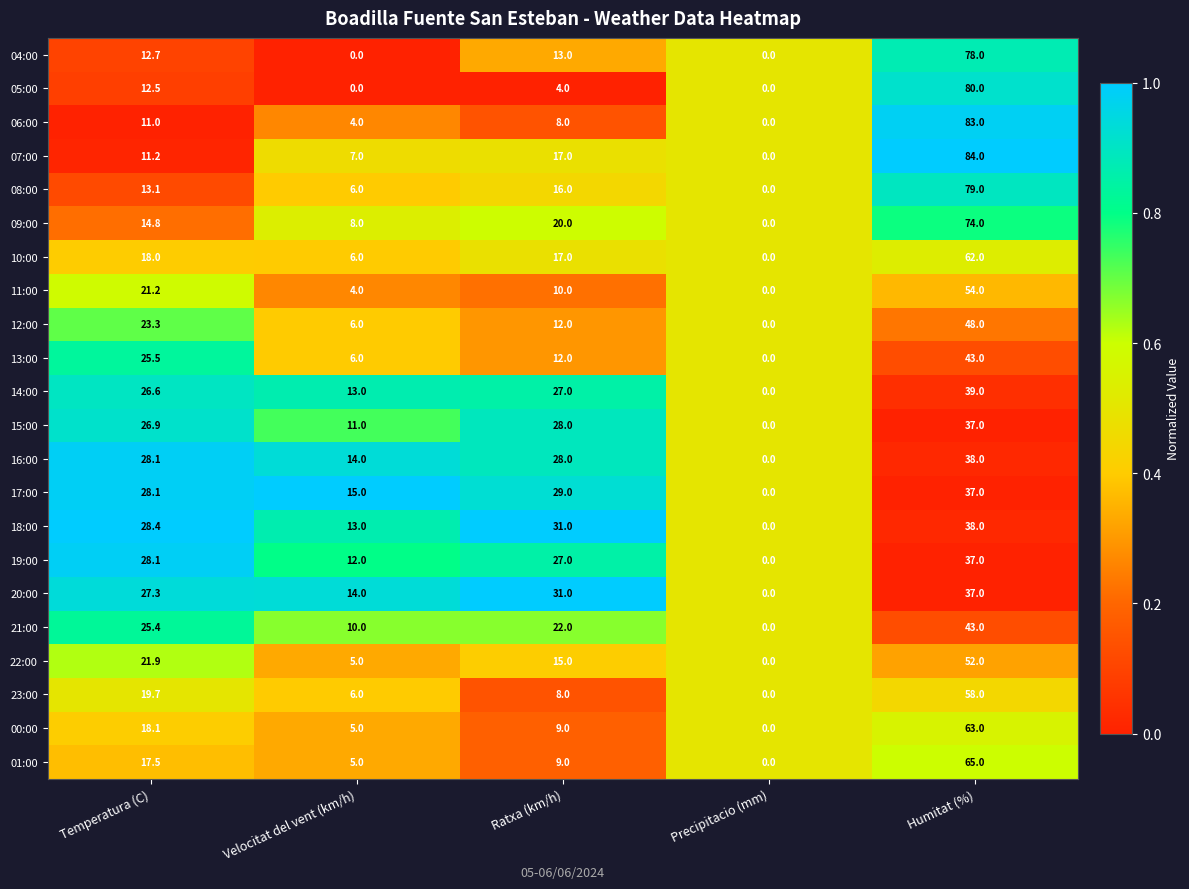

What is the difference between the maximum and minimum values in the 21:00 series?

43.0